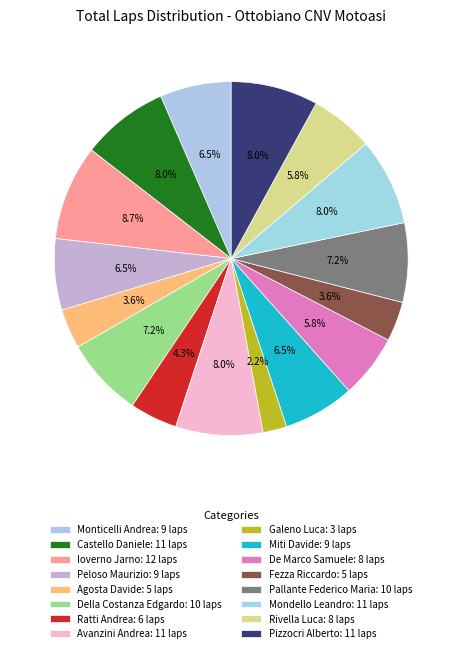

How many slices are in this pie chart?

16